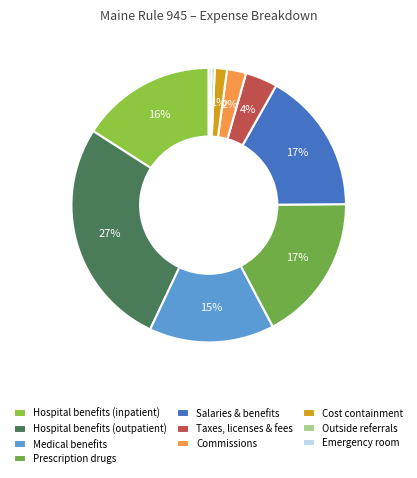

Is the sum of Medical benefits and Taxes, licenses & fees greater than half?

No